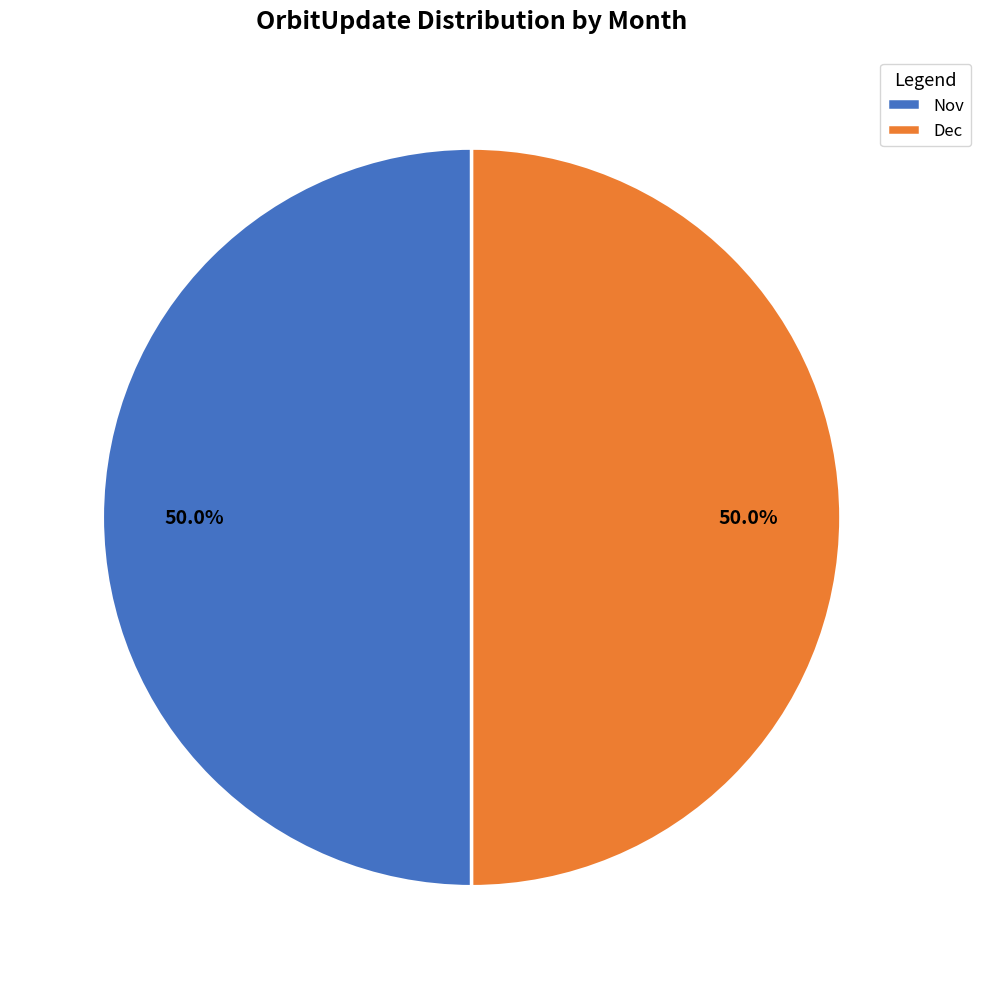

Approximately how many times larger is the value at Nov compared to Dec?

1.0